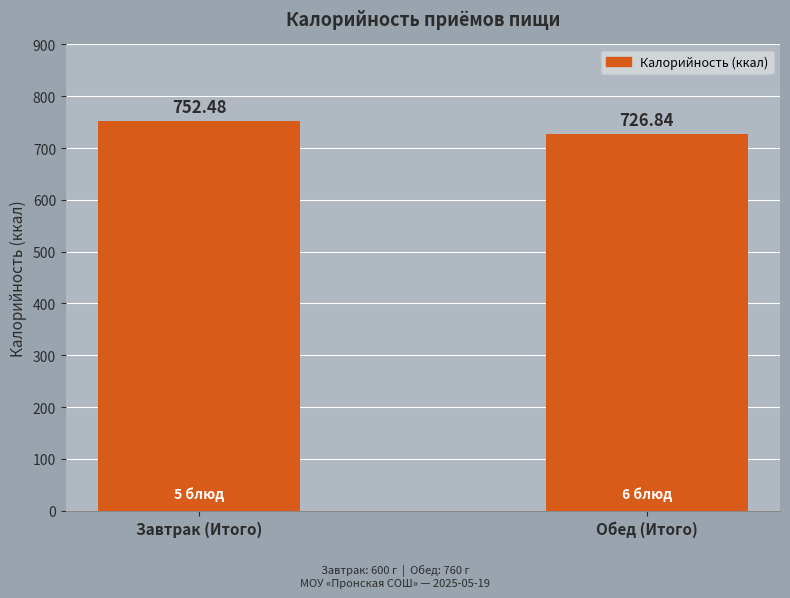

What is the greatest value displayed?

752.5